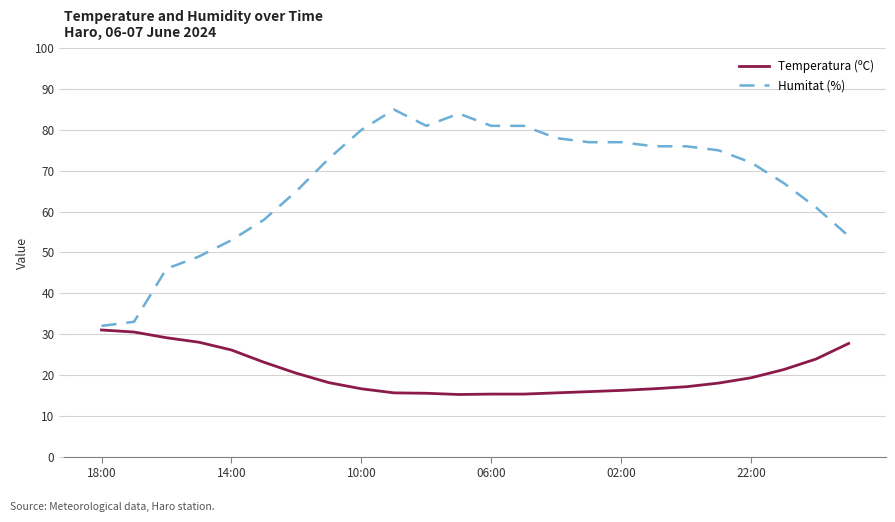

Which series has the largest total across all categories?

Humitat (%)